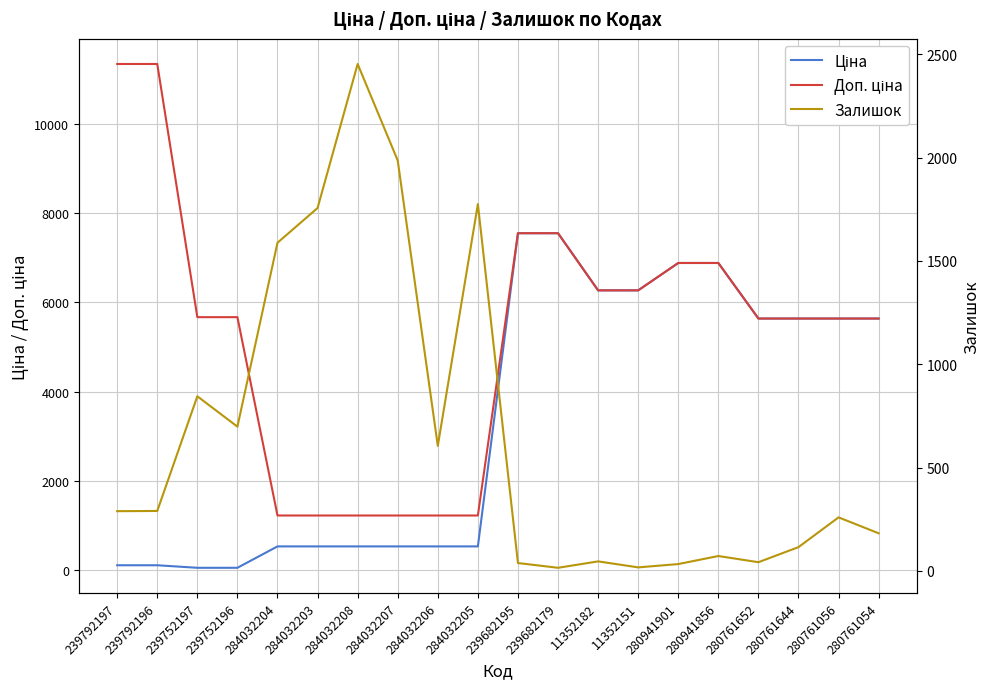

At which label does Доп. ціна reach its peak?

239792197